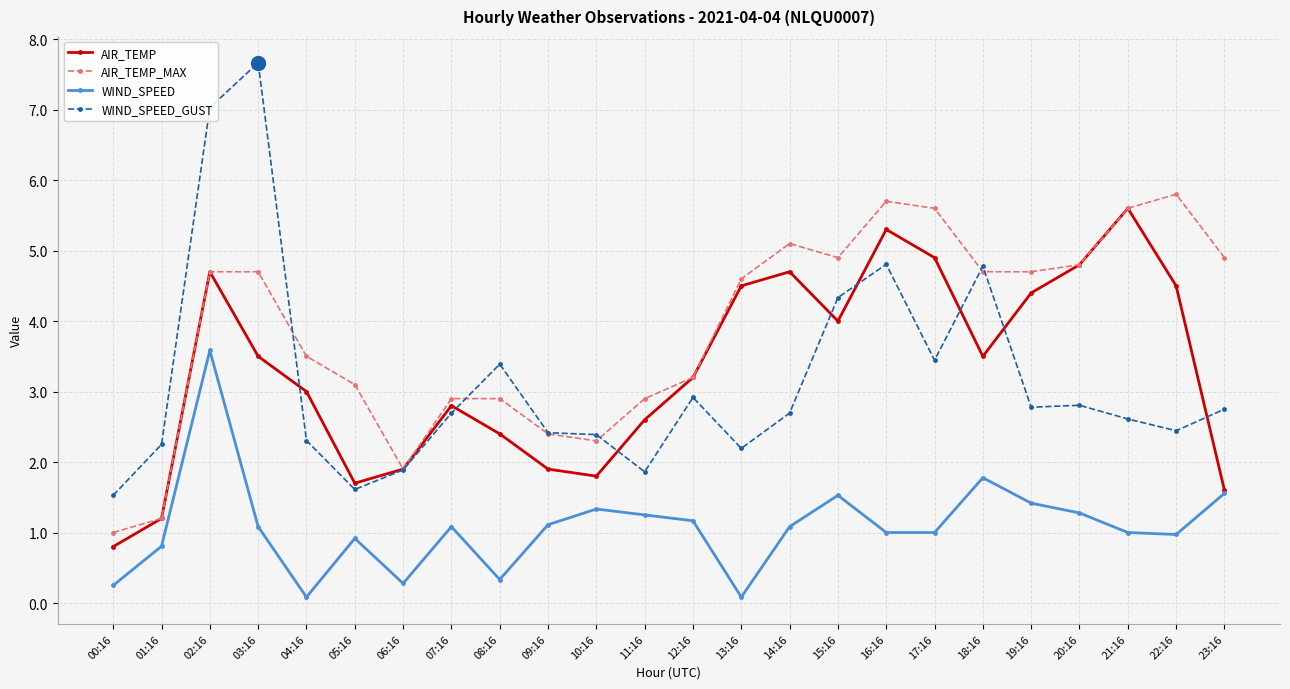

How many interior local valleys does the AIR_TEMP series have?

4